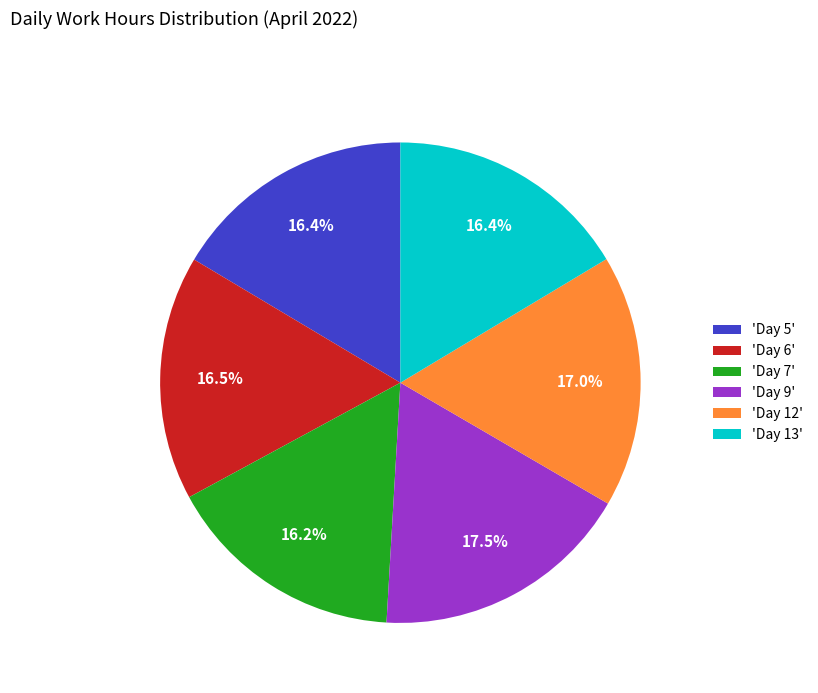

Does 'Day 12' represent more than half of the total?

No